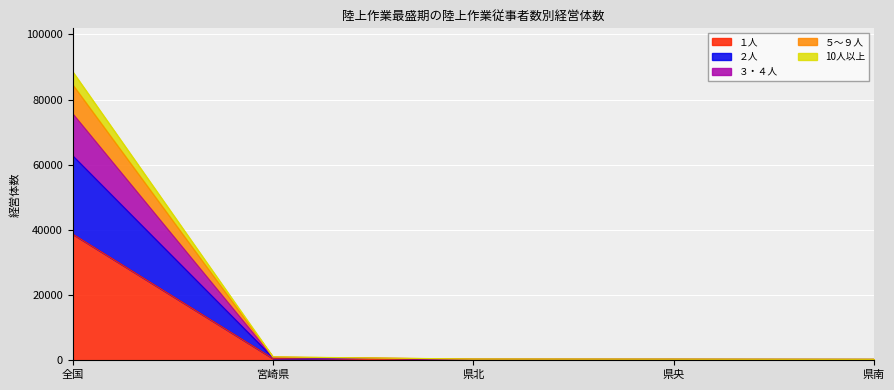

At which category is the sum across all series the highest?

全国